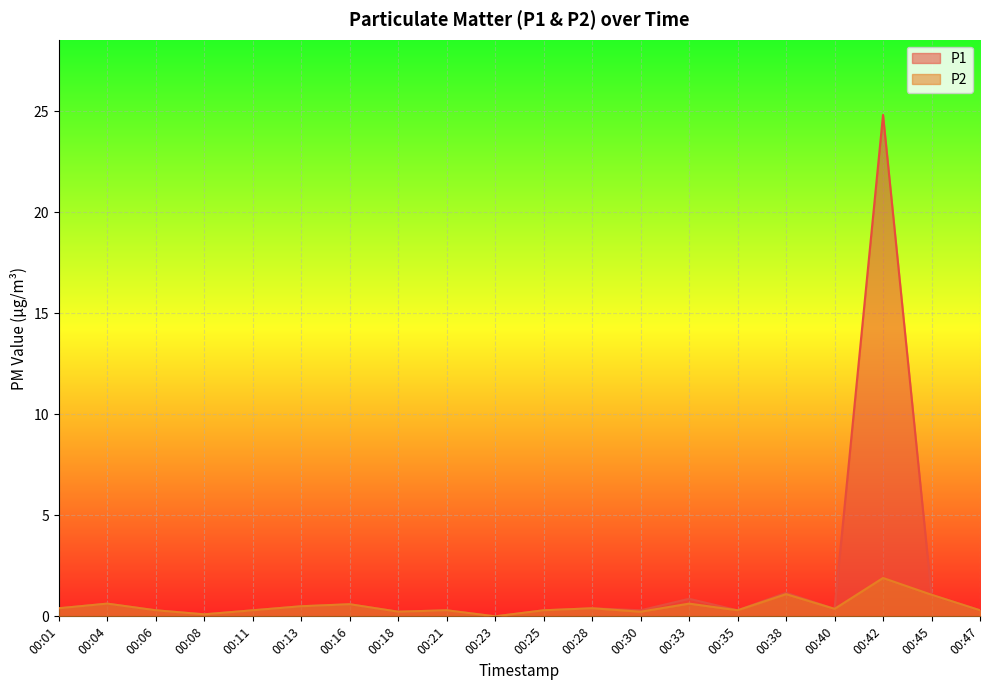

What is the value of the P2 point at the 2nd from the left?

0.6